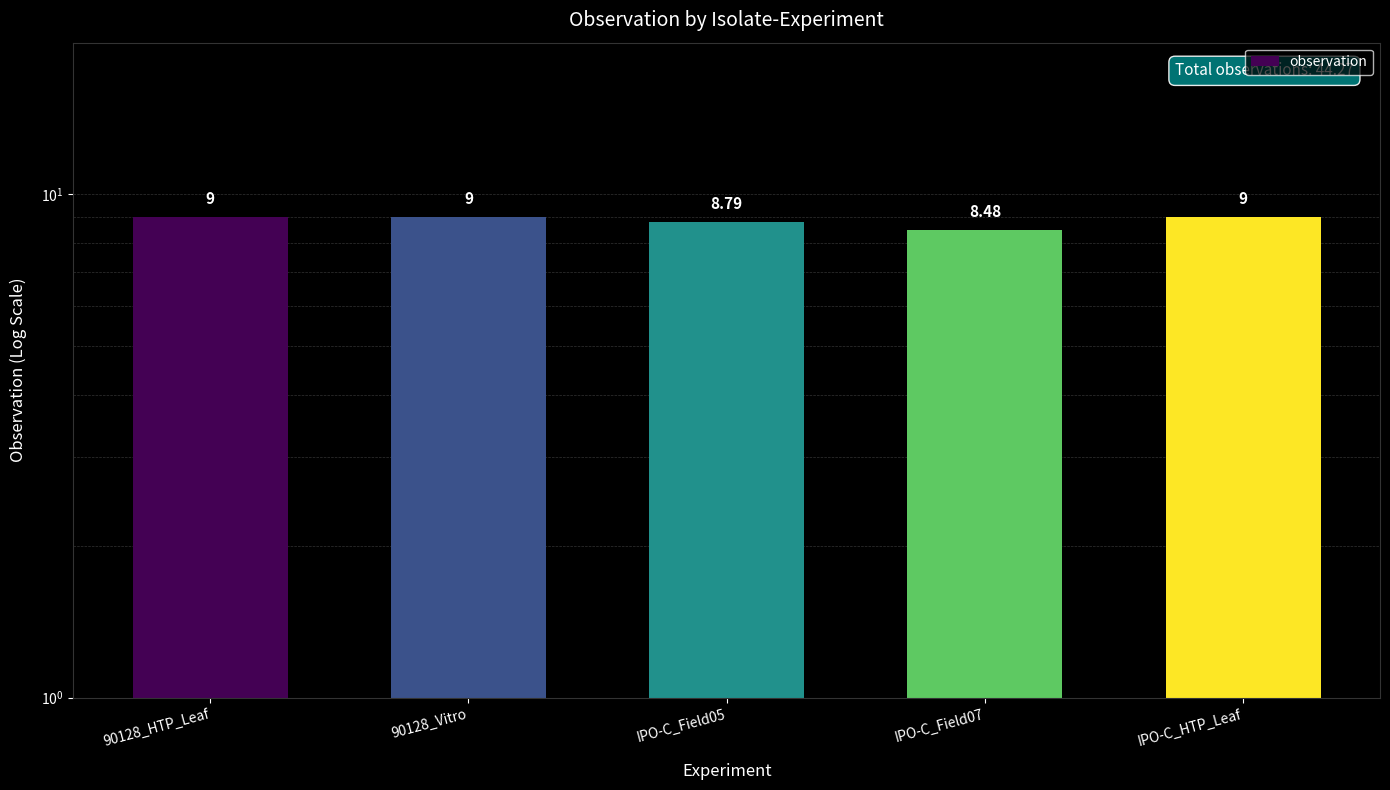

What is the average value?

8.9